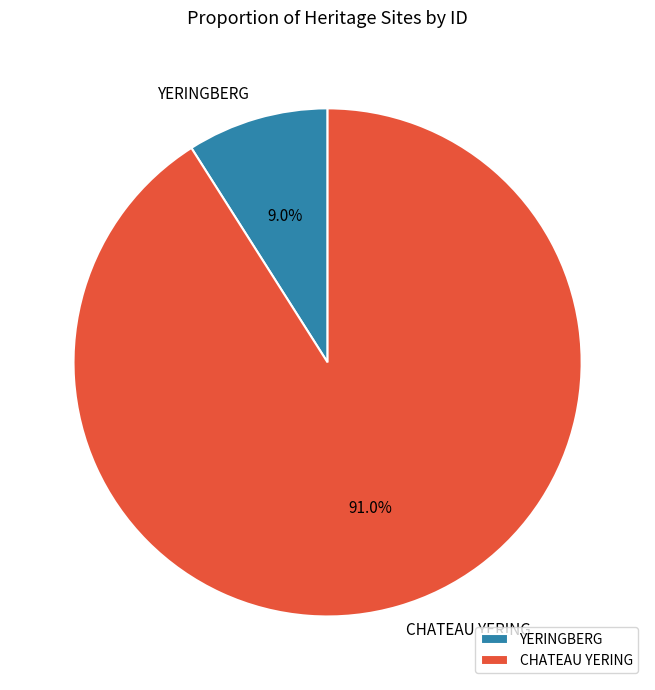

Approximately how many times larger is the value at CHATEAU YERING compared to YERINGBERG?

10.1